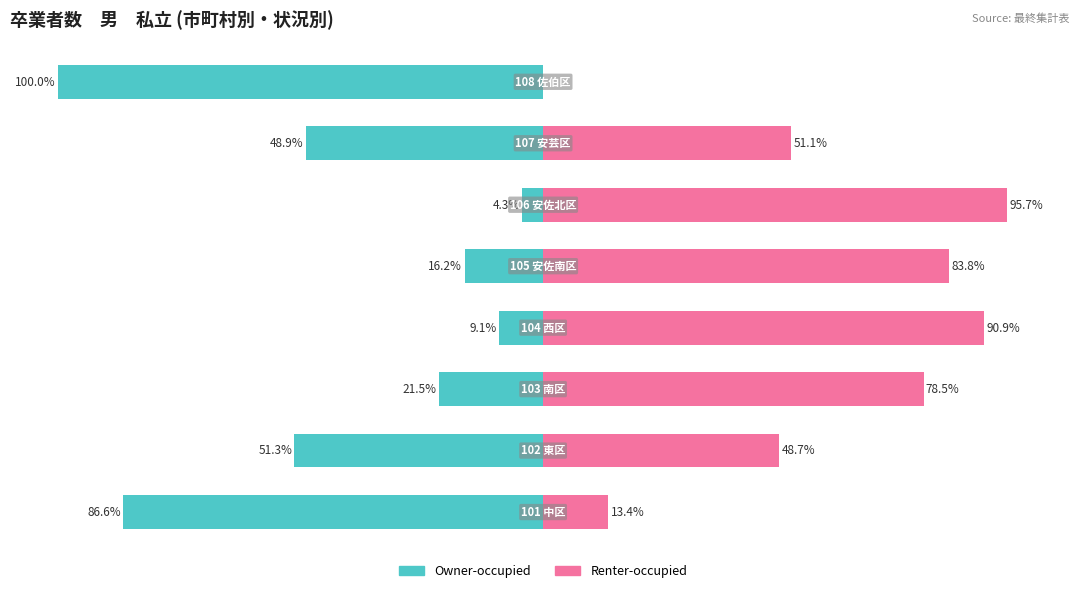

How many values in the Owner-occupied series are below -21?

5